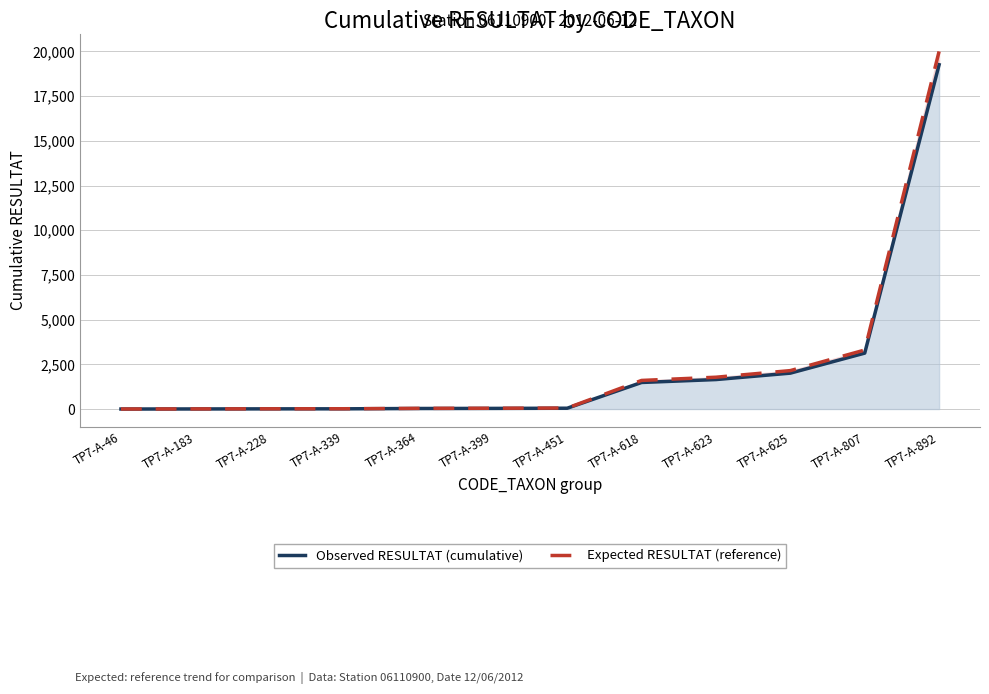

What is the total value across all series at TP7-A-451?

102